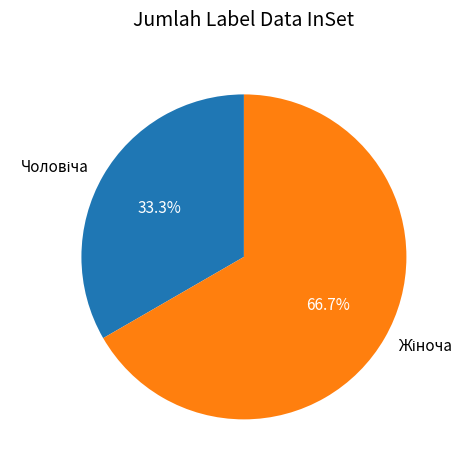

Is there a majority slice in this chart?

Yes